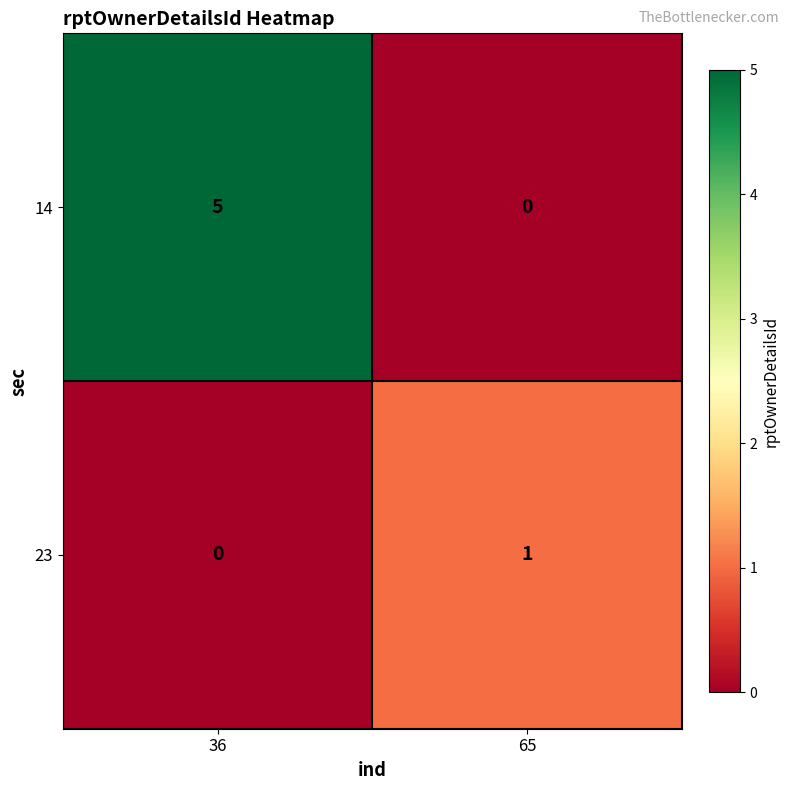

True or false: 23 has a value of 1 at 65.

True